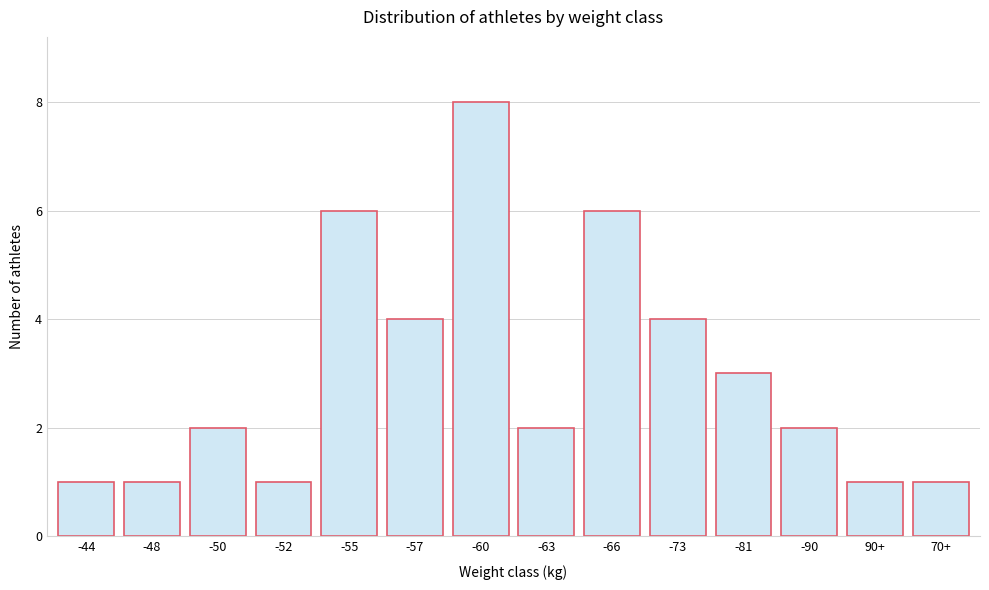

Reading left to right, what are all the values shown in this chart?

1	1	2	1	6	4	8	2	6	4	3	2	1	1